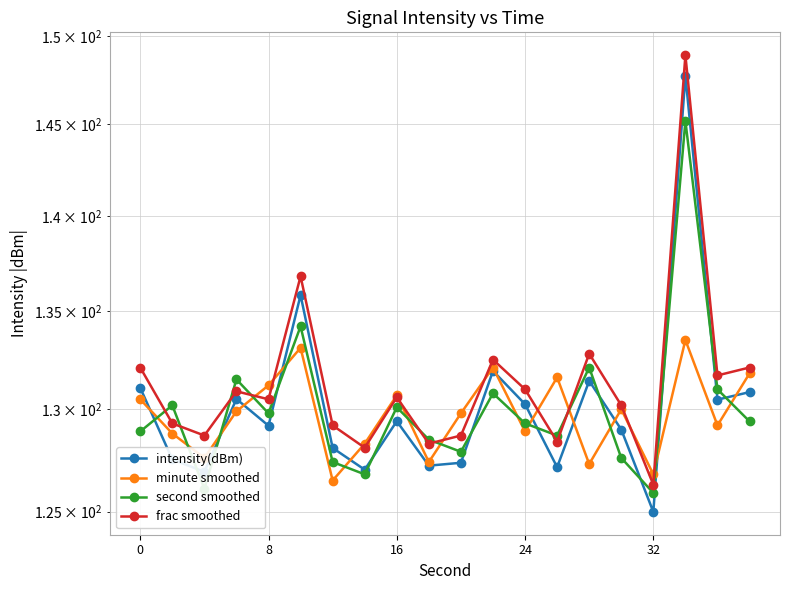

What is the minimum value for frac smoothed?

126.3